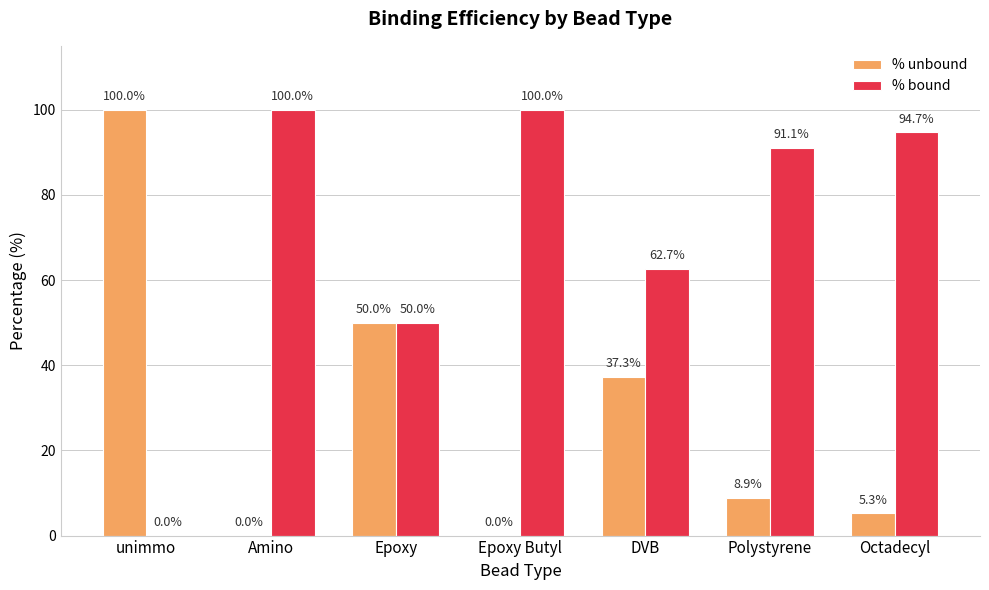

At which label does % unbound first exceed 8?

unimmo